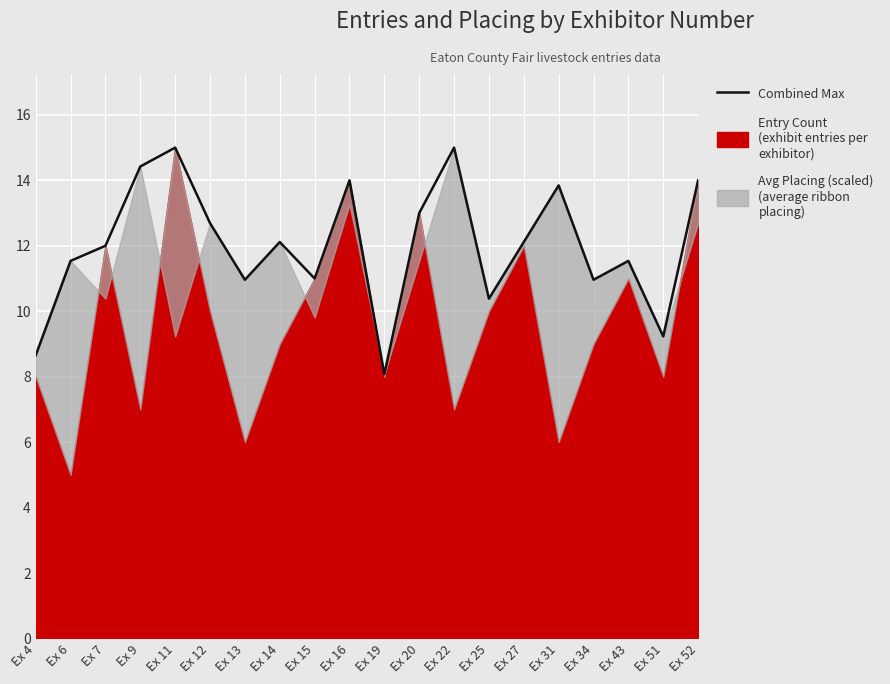

Which category has the highest value across all series?

Ex 11